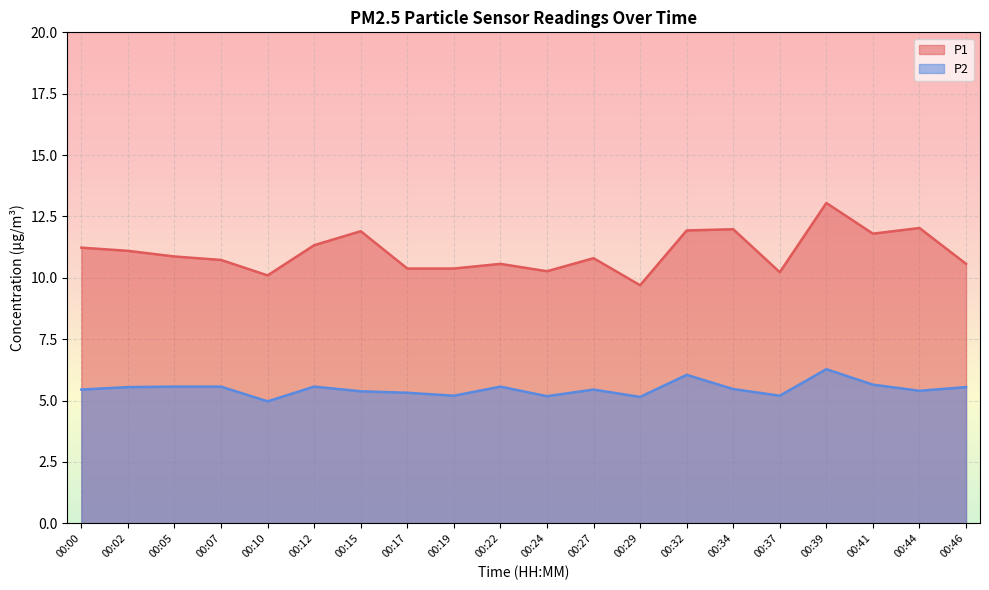

Rank the series at 00:41 from lowest to highest value.

P2, P1